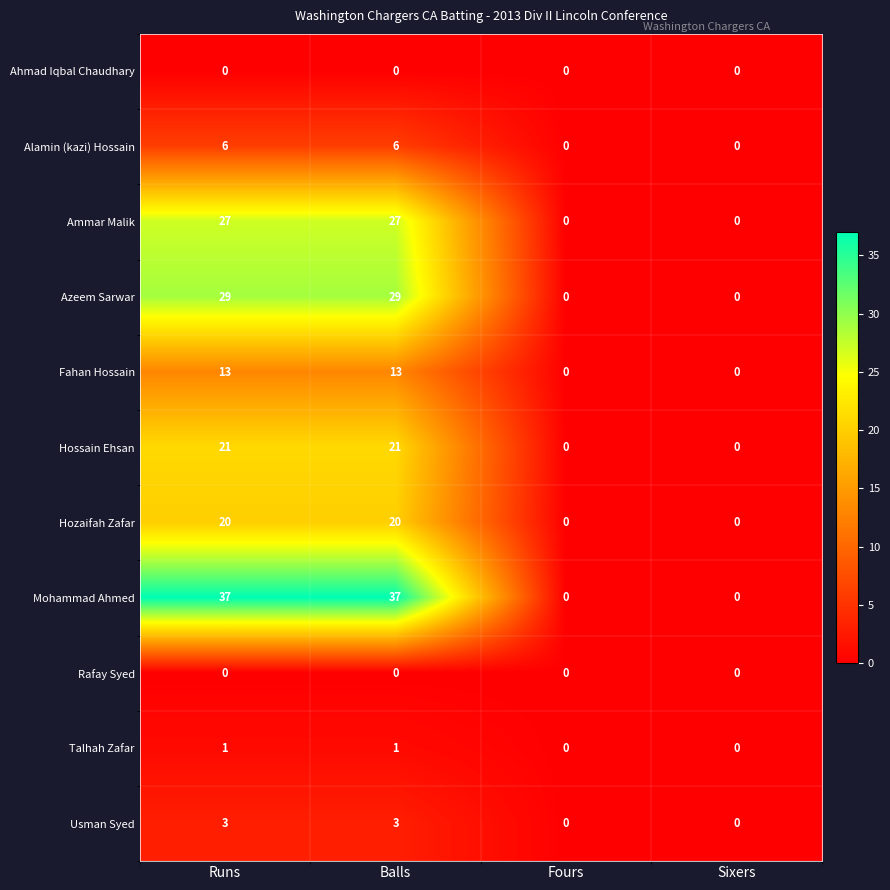

What is the sum of all Hossain Ehsan values?

42